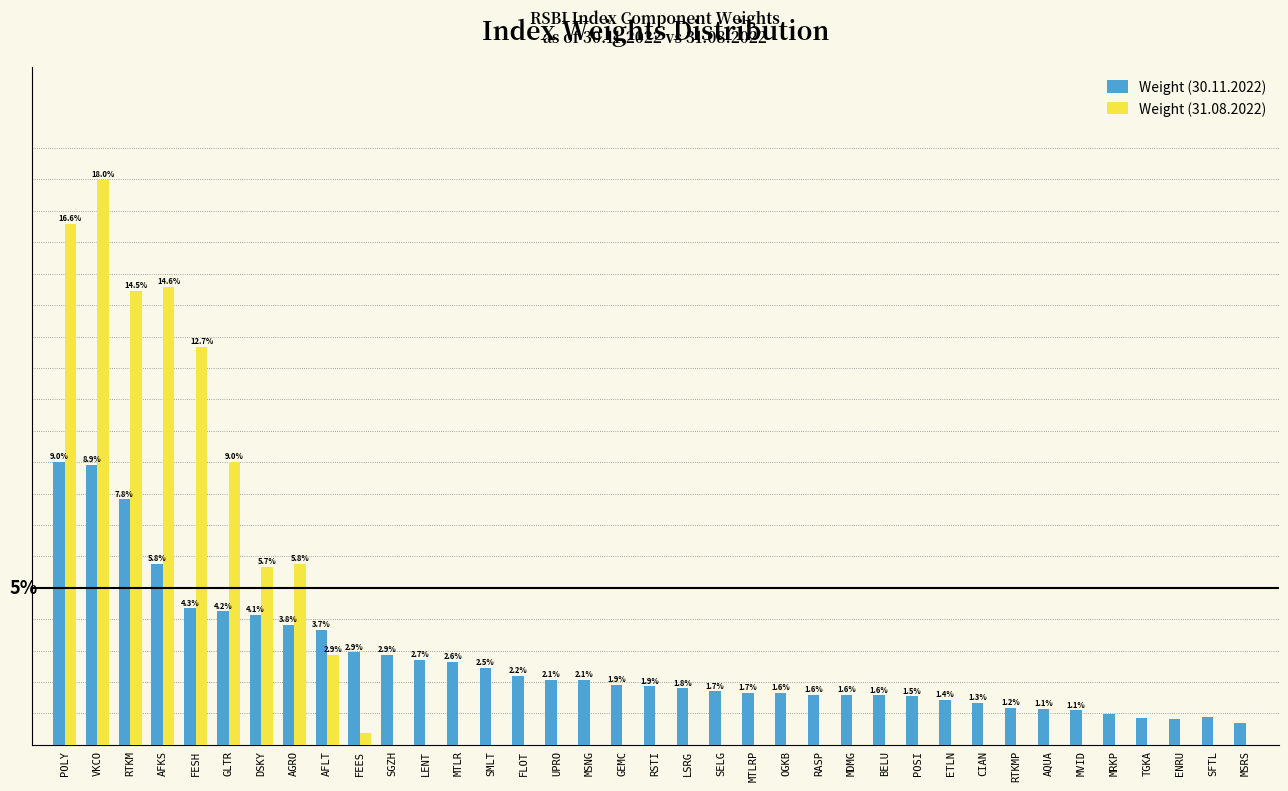

Between VKCO and MVID, which series saw the biggest shift?

Weight (31.08.2022)